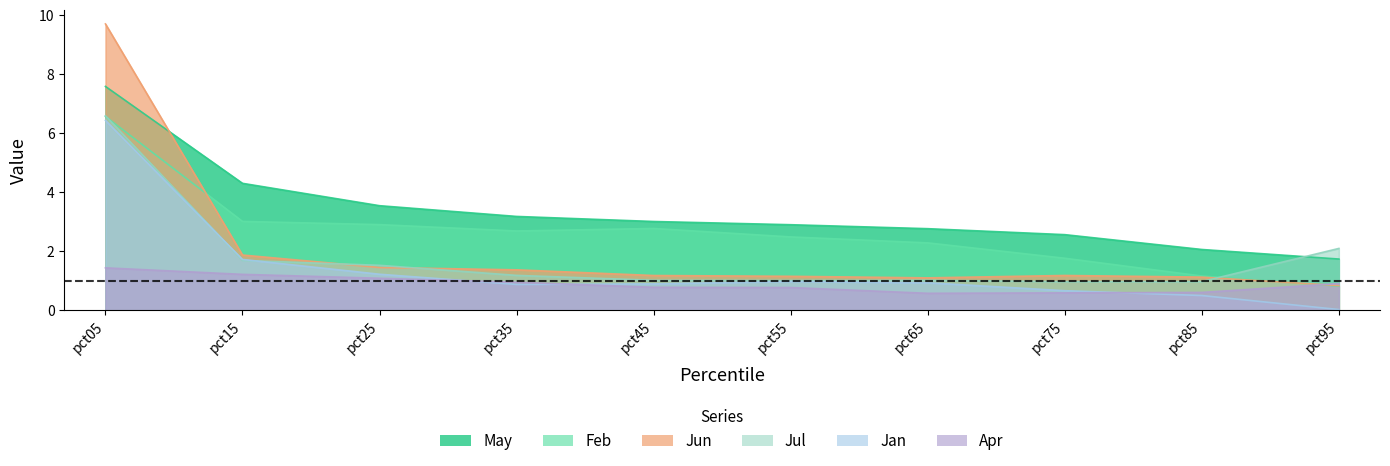

What is the greatest value displayed?

9.7